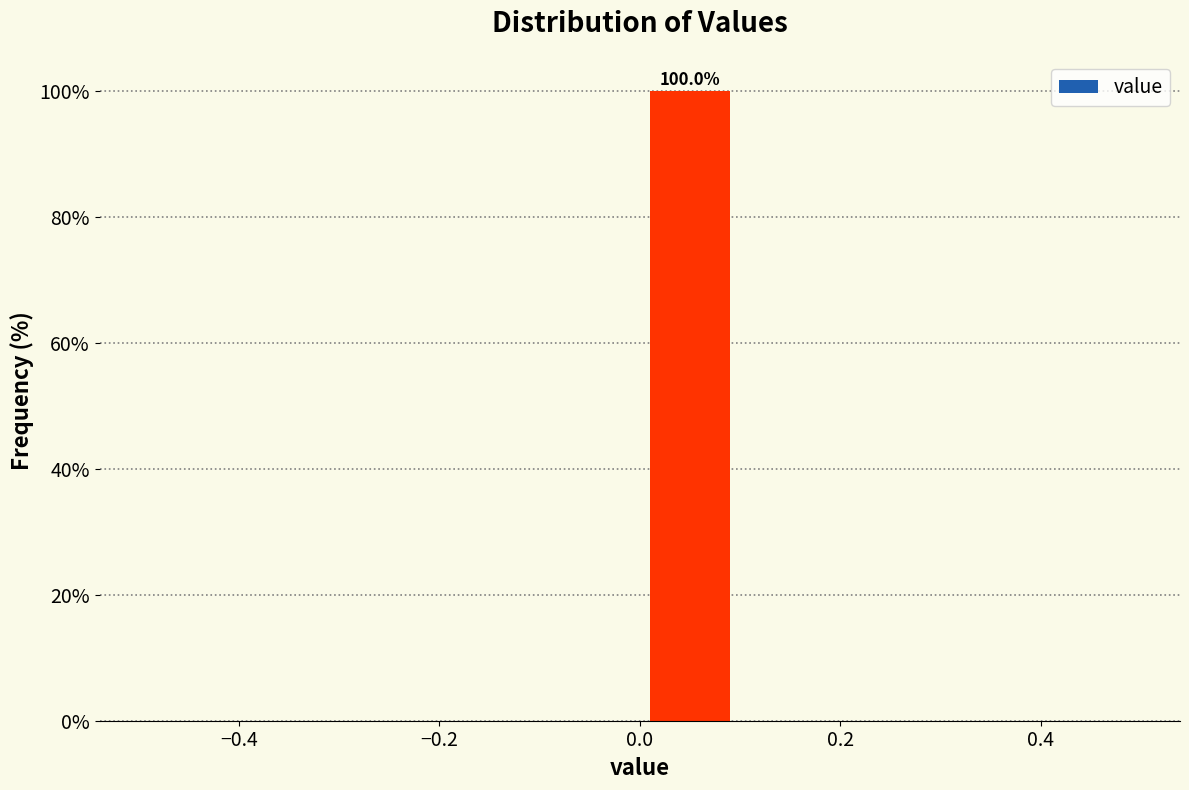

Over which range of the x-axis is the bar tallest?

0.0 to 0.1